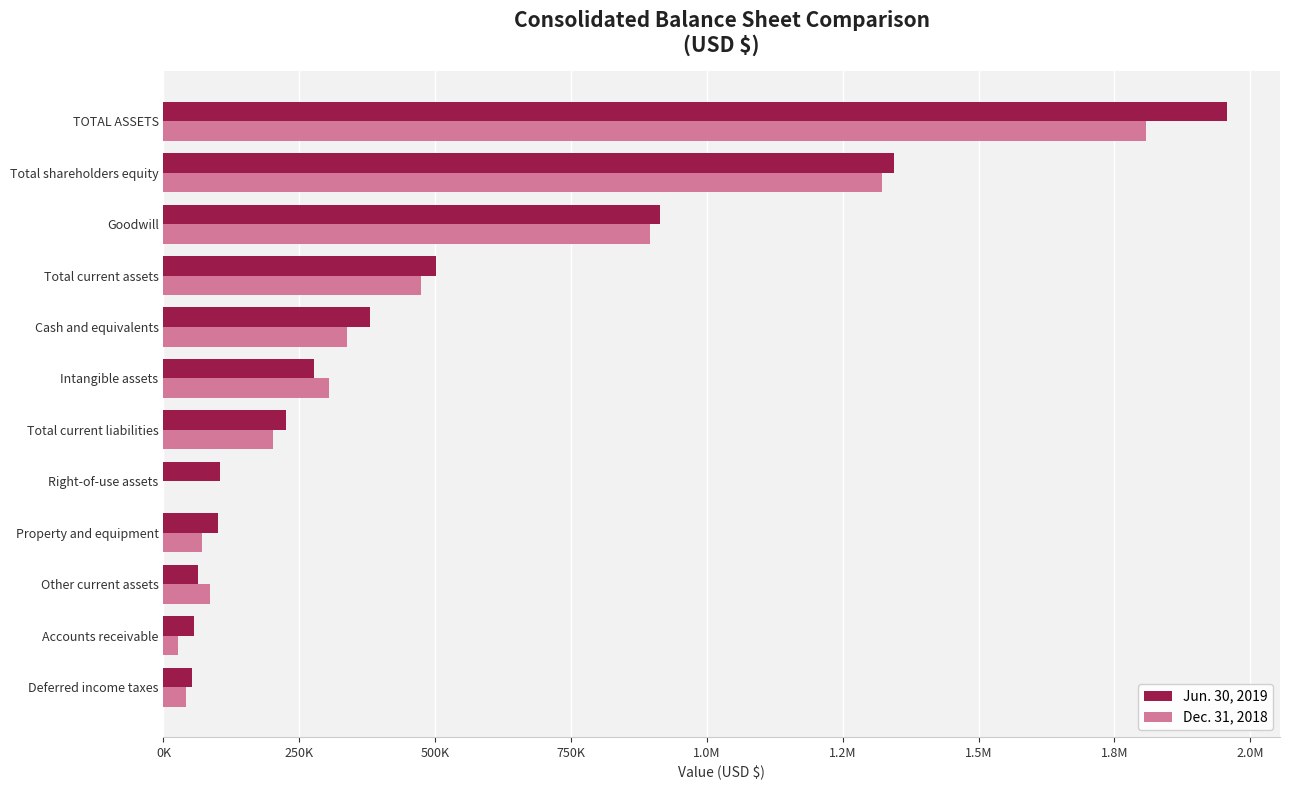

What are all the series names shown in the legend?

Jun. 30, 2019, Dec. 31, 2018